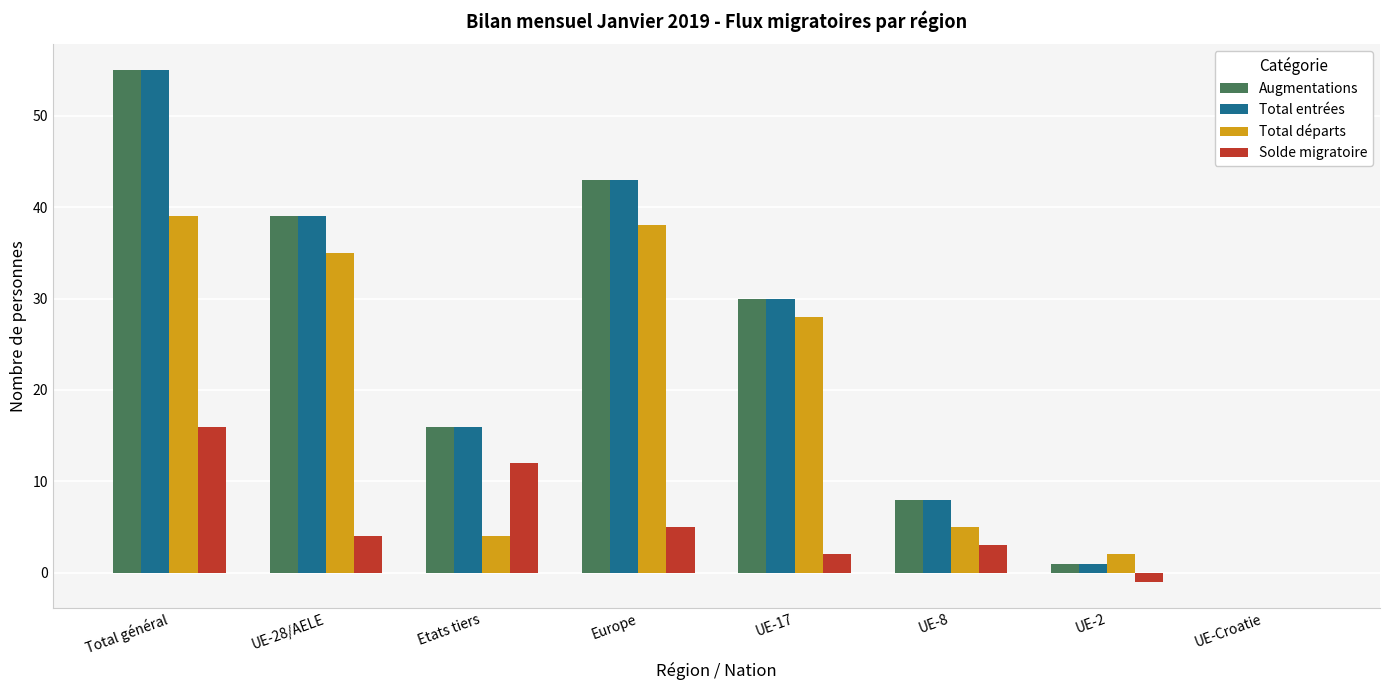

Between Etats tiers and Europe, which series saw the biggest shift?

Total départs